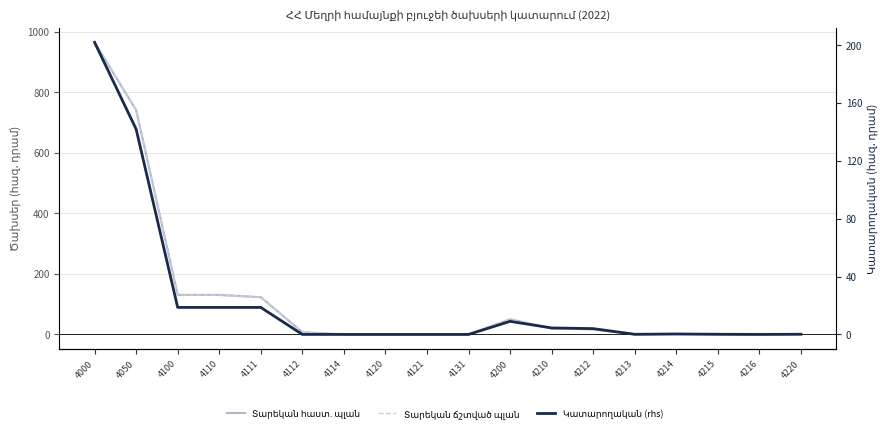

What is the total value across all series at 4214?

3.9